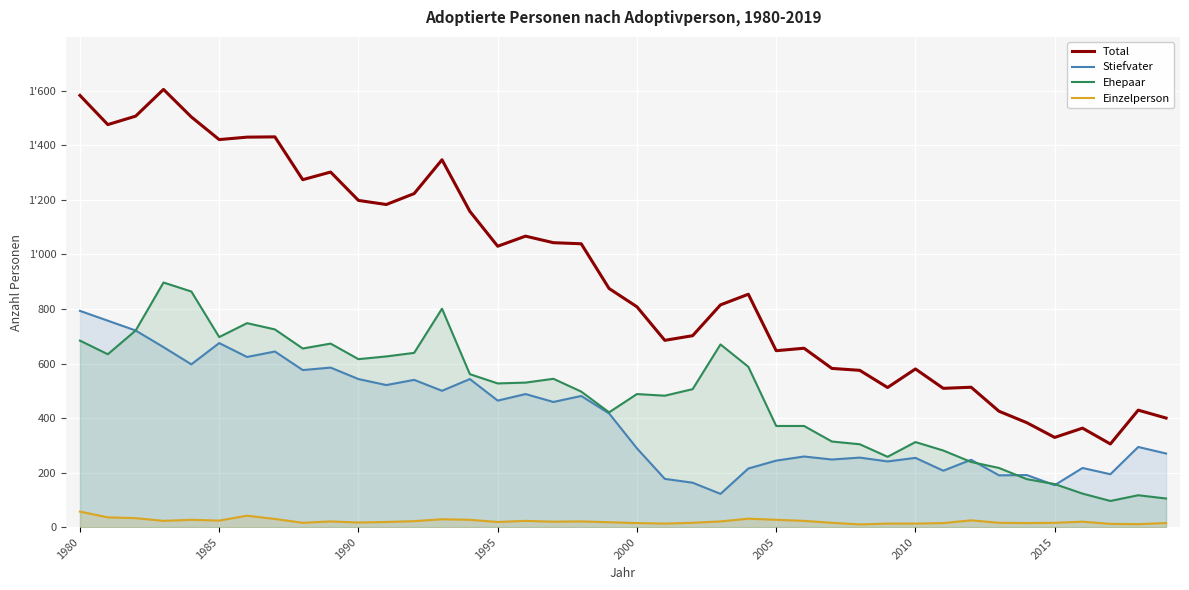

Reading left to right, extract all data points from this chart.

Total: 1583	1476	1507	1605	1504	1421	1430	1431	1274	1302	1198	1183	1223	1347	1158	1030	1067	1043	1039	875	808	685	702	815	854	647	656	582	575	512	580	509	513	425	383	329	363	305	429	400
Stiefvater: 793	757	721	660	597	675	624	644	576	585	543	521	540	500	543	464	488	459	481	417	289	177	163	122	215	244	259	248	255	241	254	207	247	190	191	154	217	194	294	270
Ehepaar: 684	634	721	897	864	697	748	725	655	673	616	626	639	801	561	527	530	544	497	421	488	482	506	670	588	371	371	314	304	258	312	281	239	217	176	158	123	96	117	105
Einzelperson: 57	36	33	23	27	24	42	30	16	21	17	19	22	29	27	19	23	20	21	18	15	13	16	21	31	27	23	16	10	13	13	15	25	16	15	16	20	12	11	15